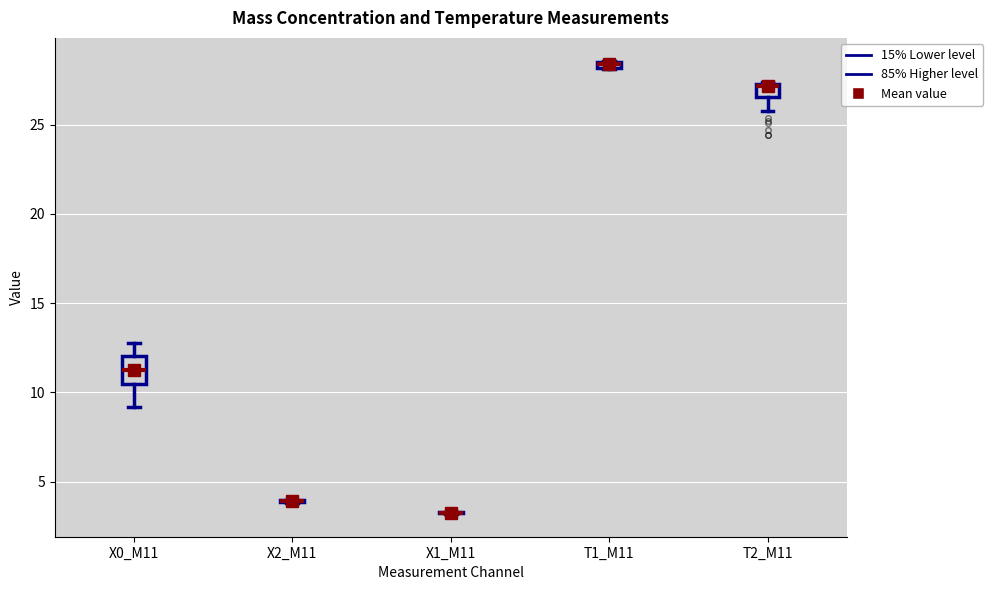

Where does the median line of the box for X0_M11 sit on the y-axis? The values are not printed on the chart, so give them approximately, as read against the axis.

11.5